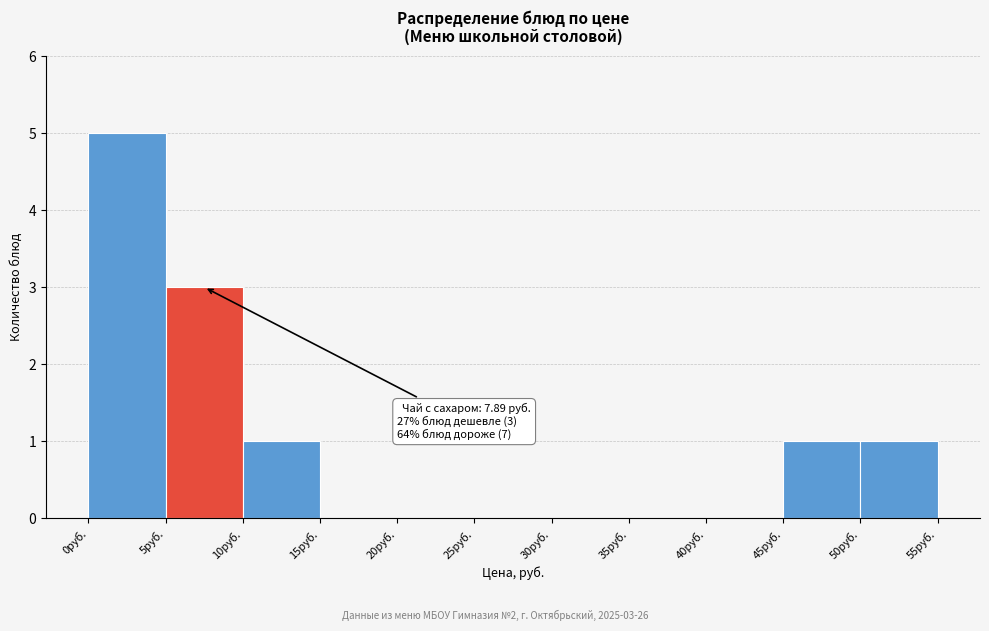

Over which range of the x-axis is the bar tallest?

0 to 5